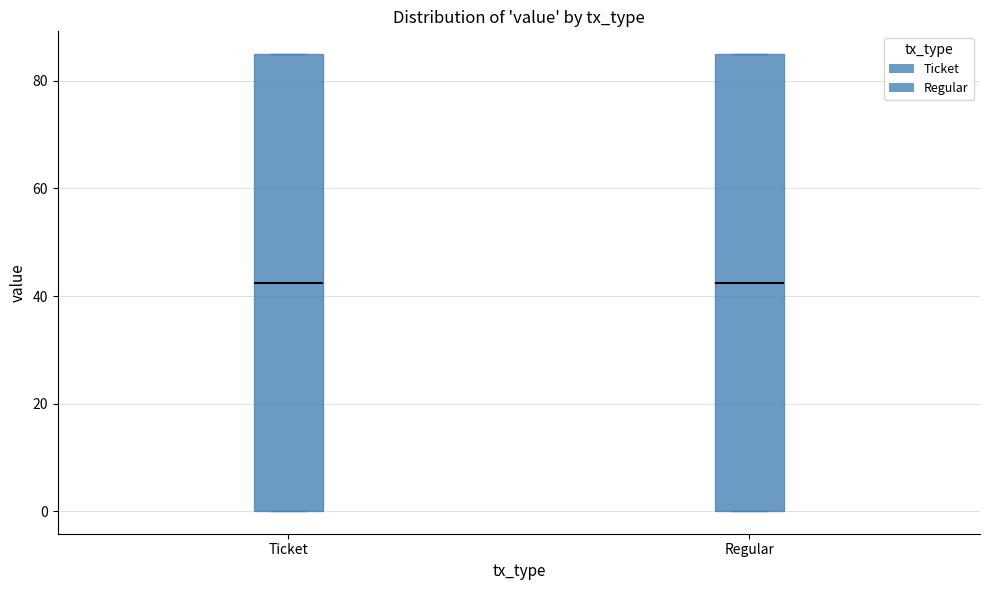

Reading left to right, read every box against the y-axis: the position of its median line, the range the box covers, and the ends of its whiskers. The values are not printed on the chart, so give them approximately, as read against the axis.

Ticket: median 42, box 0 to 84, whiskers 0 to 84
Regular: median 42, box 0 to 84, whiskers 0 to 84